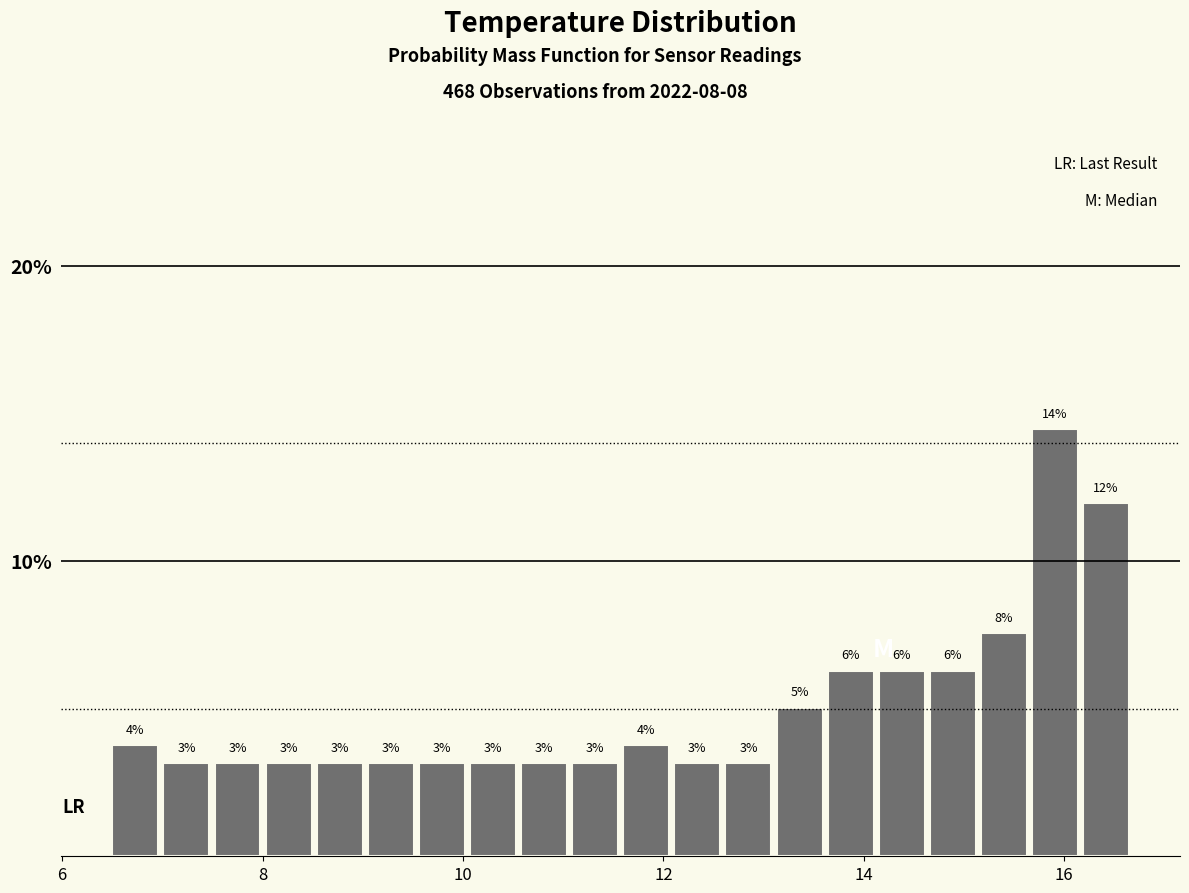

Read against the x-axis, roughly where is the centre of the tallest bar?

16.0